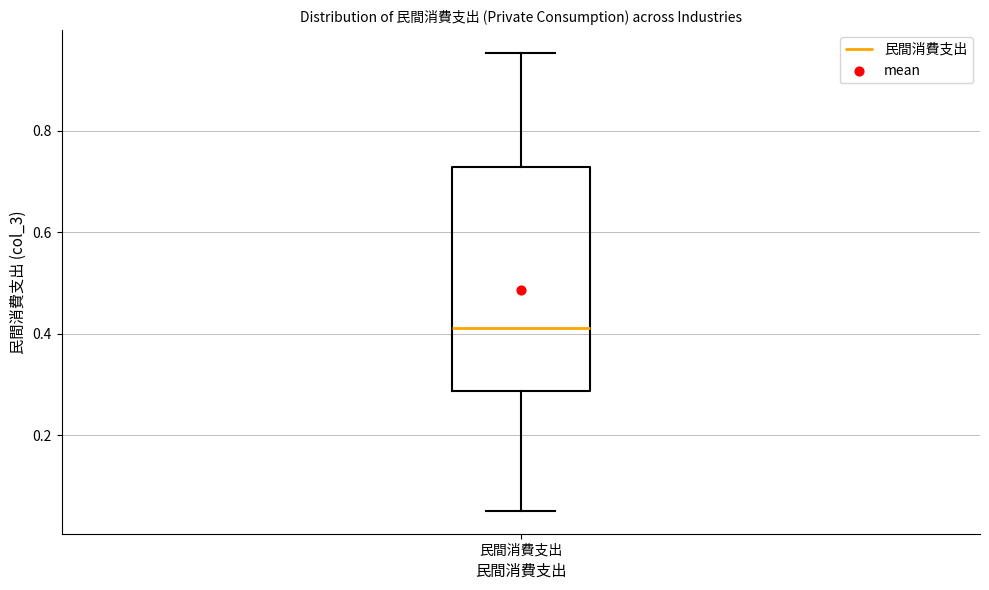

Transcribe this box plot: give where the median line is, the range the box spans, and where the two whiskers end, as read against the y-axis. The values are not printed on the chart, so give them approximately, as read against the axis.

median 0.42, box 0.28 to 0.72, whiskers 0.06 to 0.96